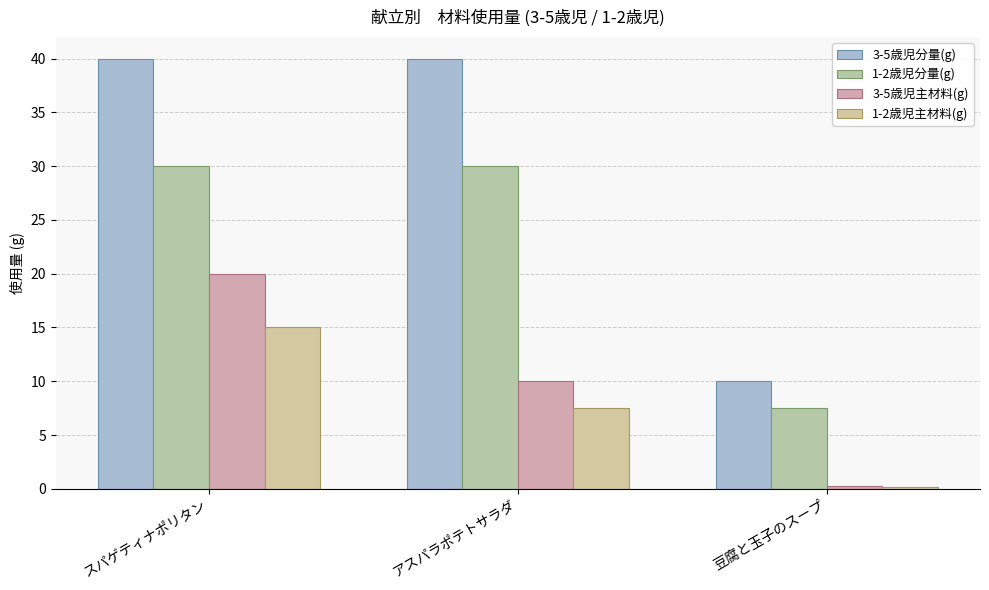

Reading right to left, transcribe all the data shown in this chart.

3-5歳児分量(g): 10.0	40.0	40.0
1-2歳児分量(g): 7.5	30.0	30.0
3-5歳児主材料(g): 0.2	10.0	20.0
1-2歳児主材料(g): 0.2	7.5	15.0